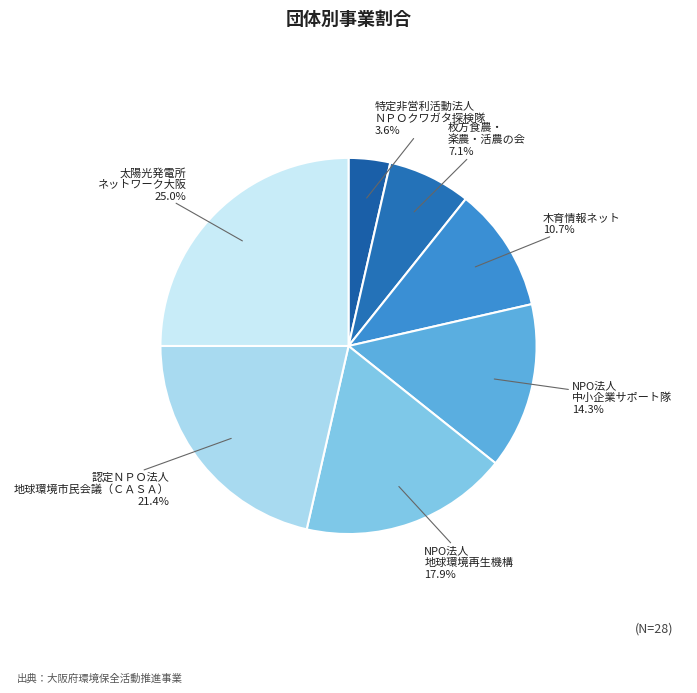

What is the total percentage of 認定ＮＰＯ法人 地球環境市民会議（ＣＡＳＡ） and NPO法人 地球環境再生機構?

39.3%